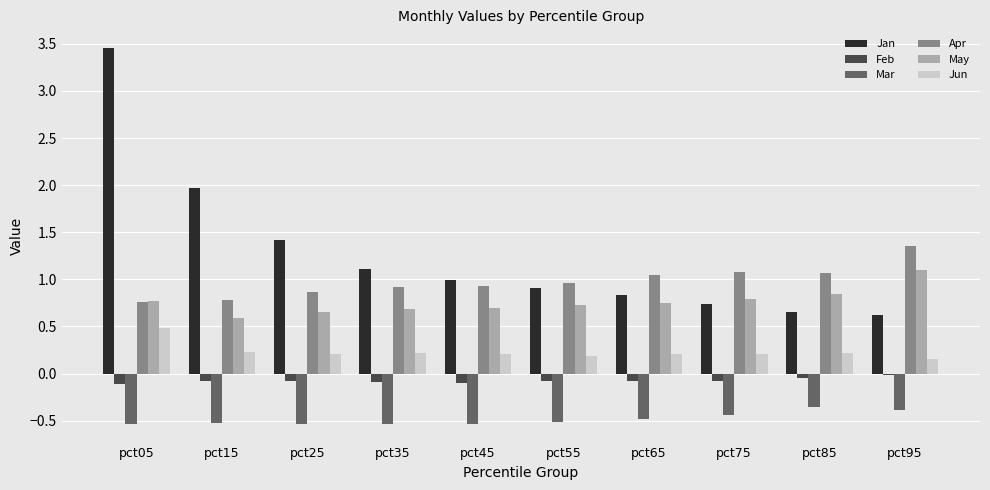

Are the bars grouped side by side (vs. stacked)?

Yes